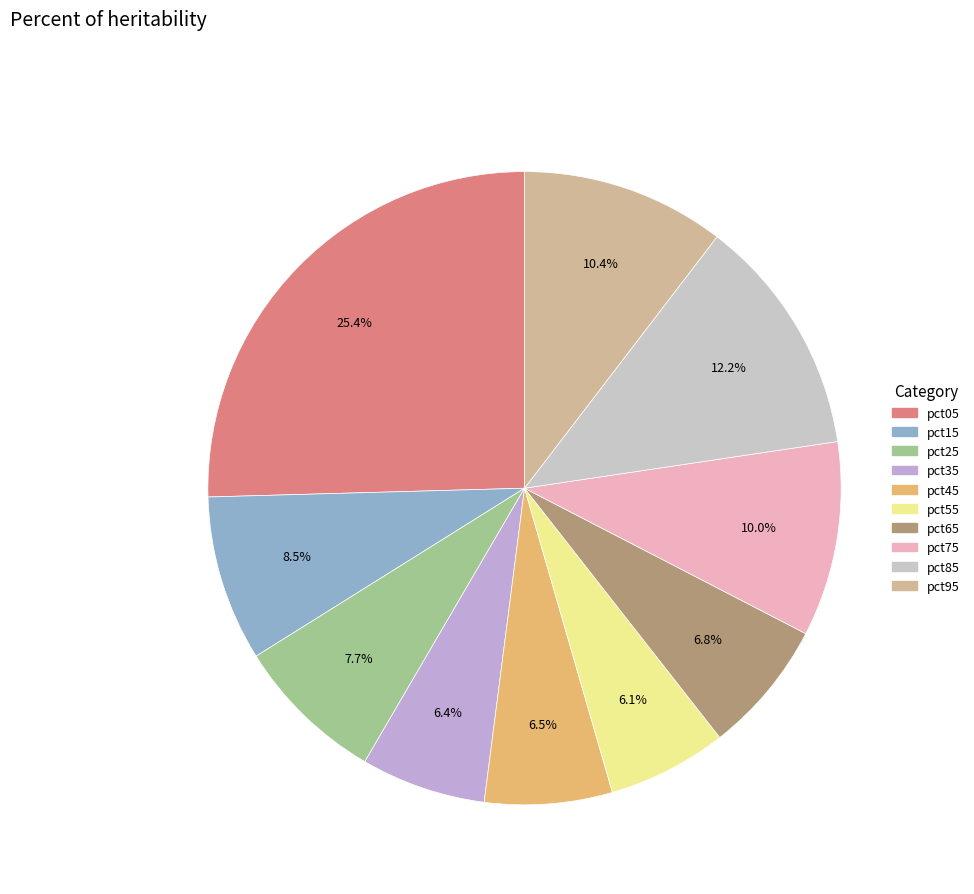

Does any single category account for the majority?

No